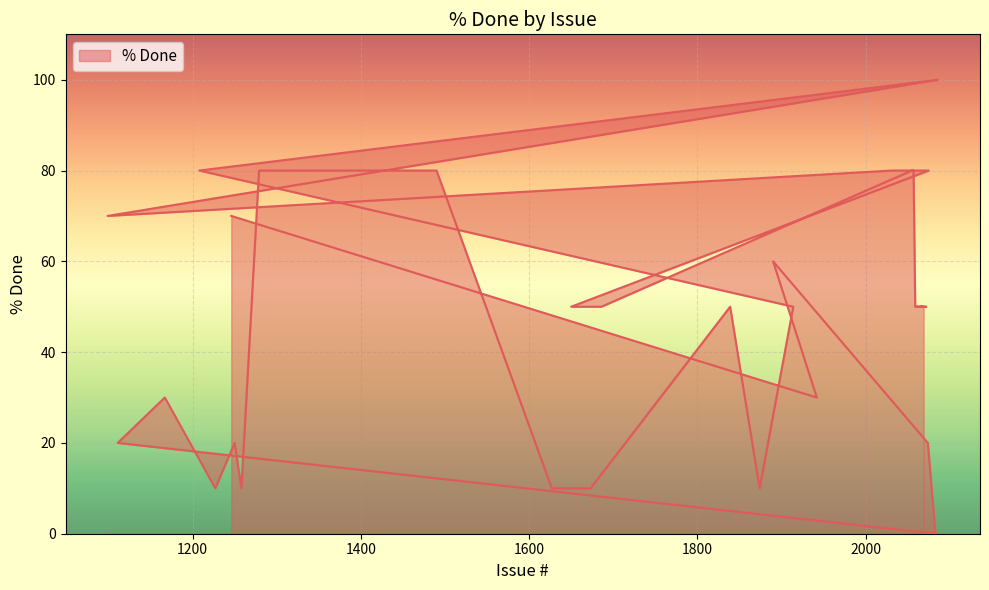

What is the greatest value displayed?

100